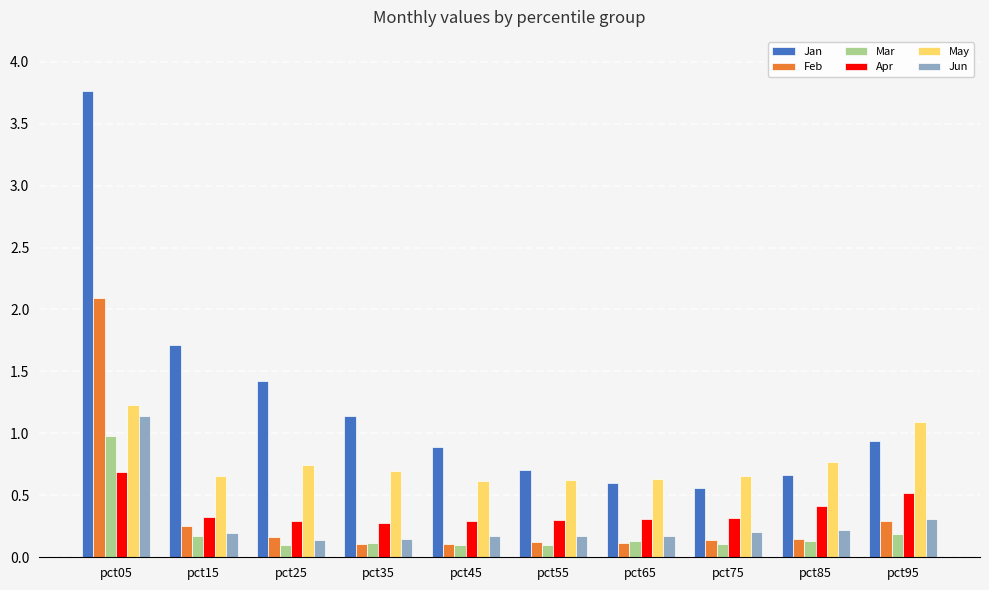

True or false: Apr has a value of 0.5 at pct95.

True